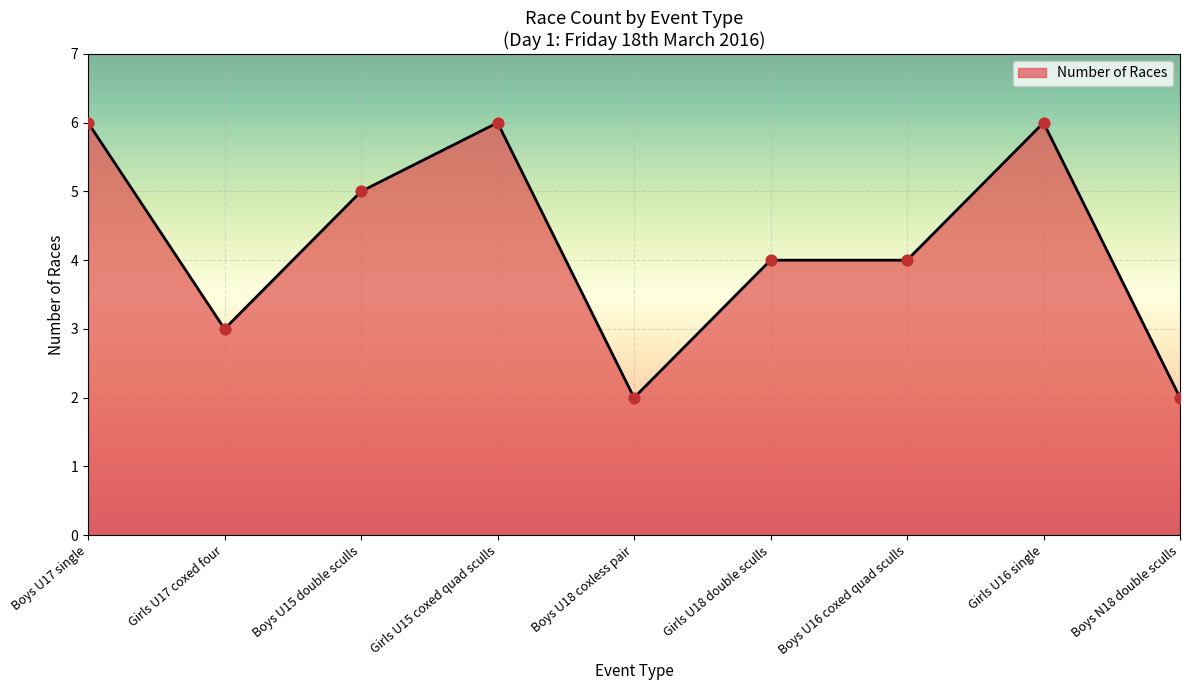

Between Boys U16 coxed quad sculls and Boys U17 single, which is larger?

Boys U17 single